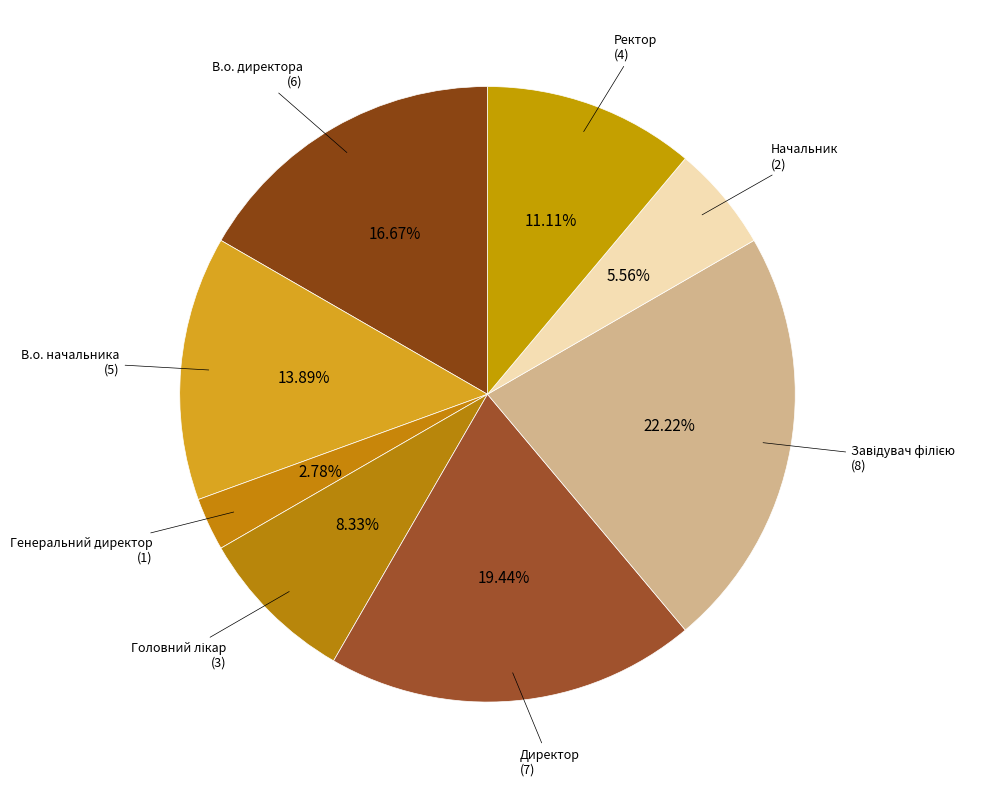

What percentage is NOT represented by Генеральний директор?

97.2%